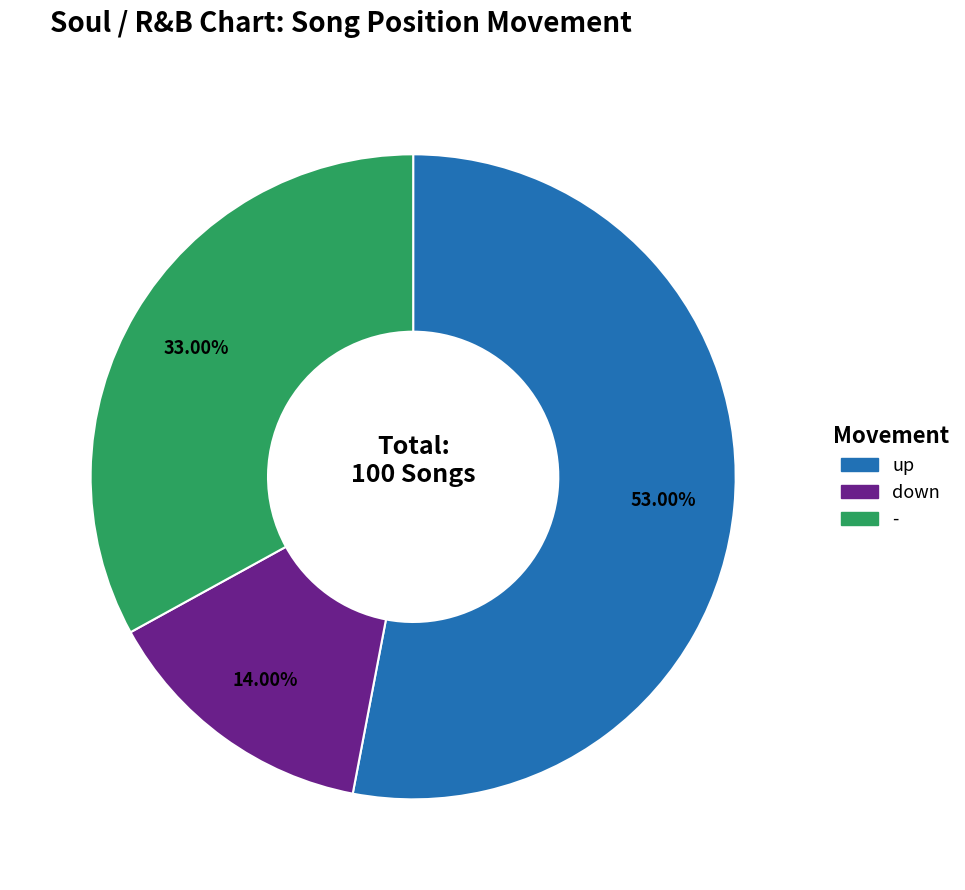

What percentage do - and down together represent?

47.0%